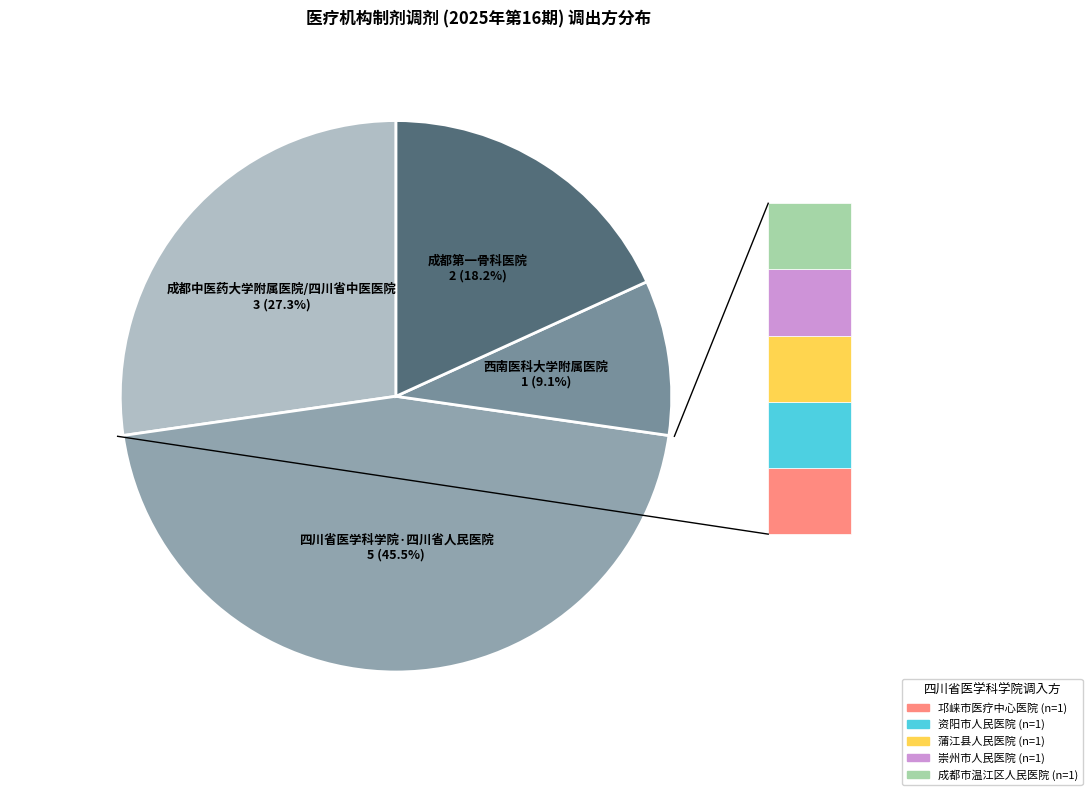

Count the number of slices in the pie.

4